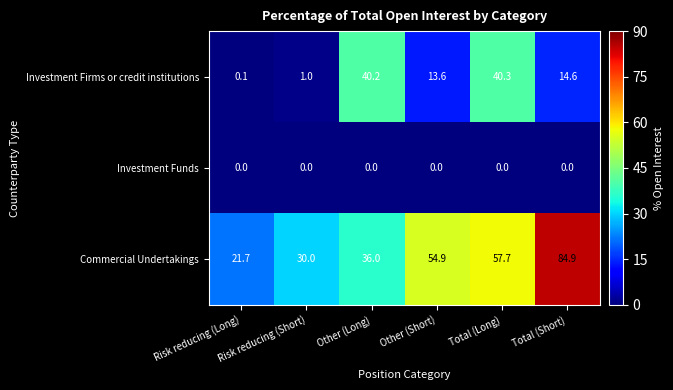

Which series has the largest total across all categories?

Commercial Undertakings